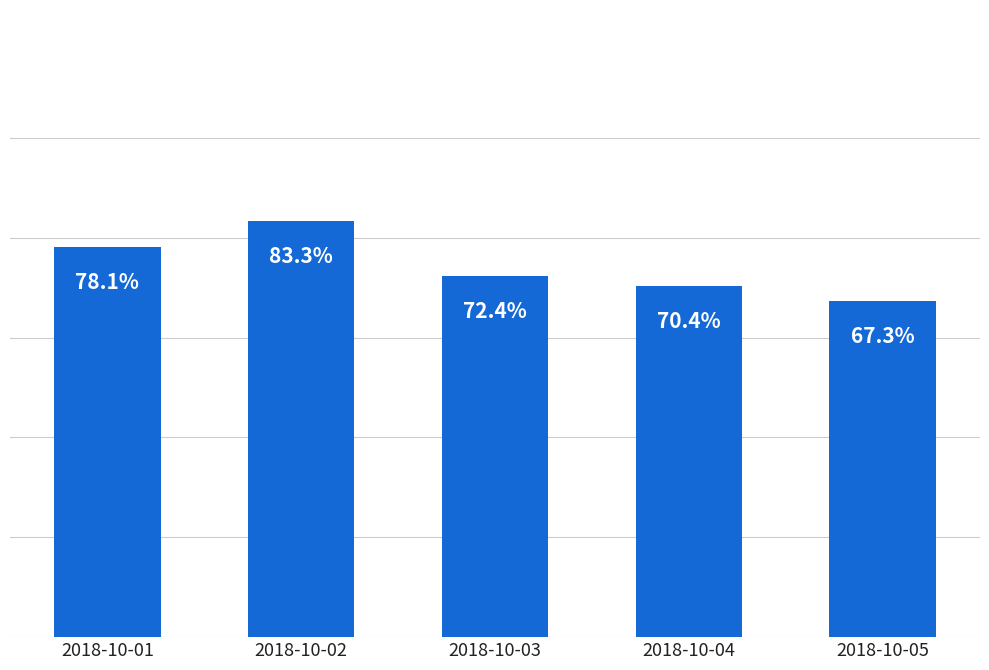

List the labels in order of value, smallest first.

2018-10-05, 2018-10-04, 2018-10-03, 2018-10-01, 2018-10-02